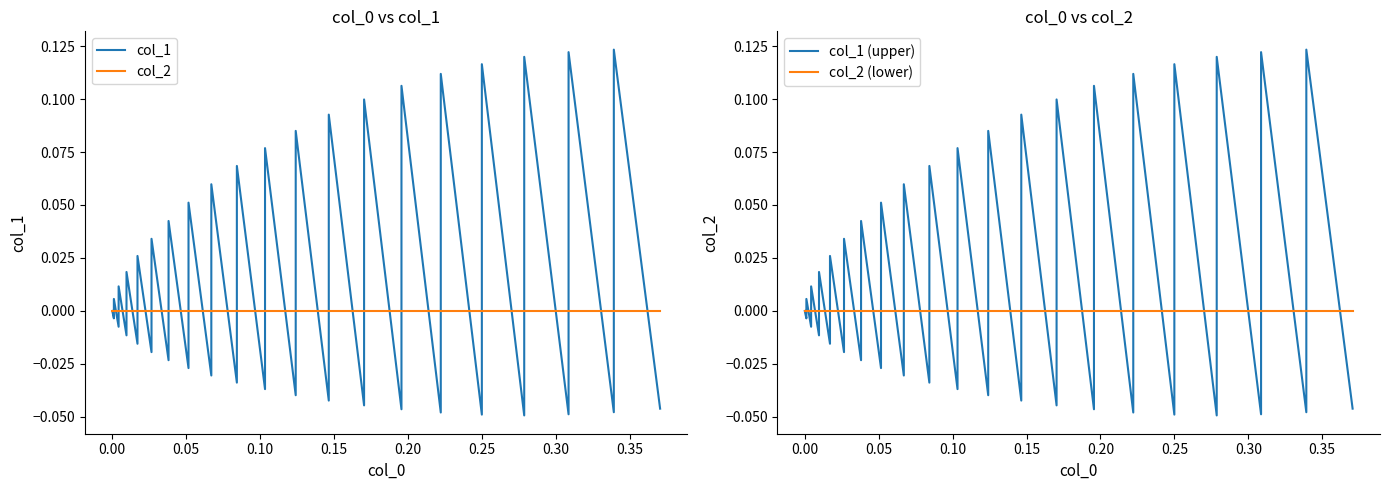

Between which two adjacent categories do col_1 and col_2 first intersect?

0.00 and 0.05